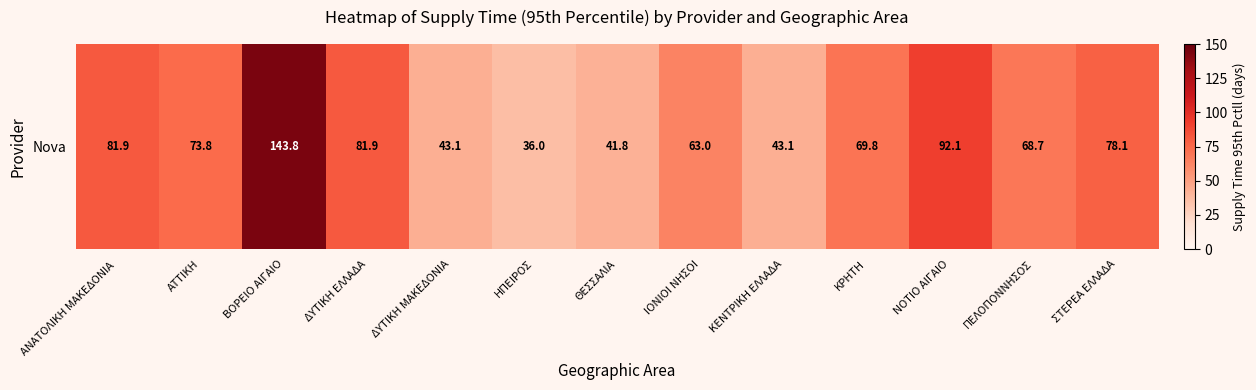

True or false: the data shows 17.6 at ΚΕΝΤΡΙΚΗ ΕΛΛΑΔΑ.

False